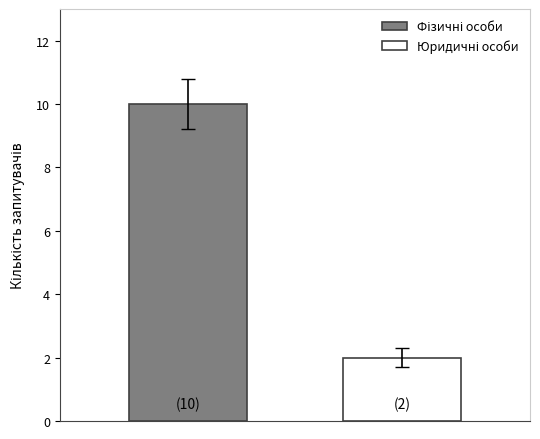

Does the chart contain any negative values?

No